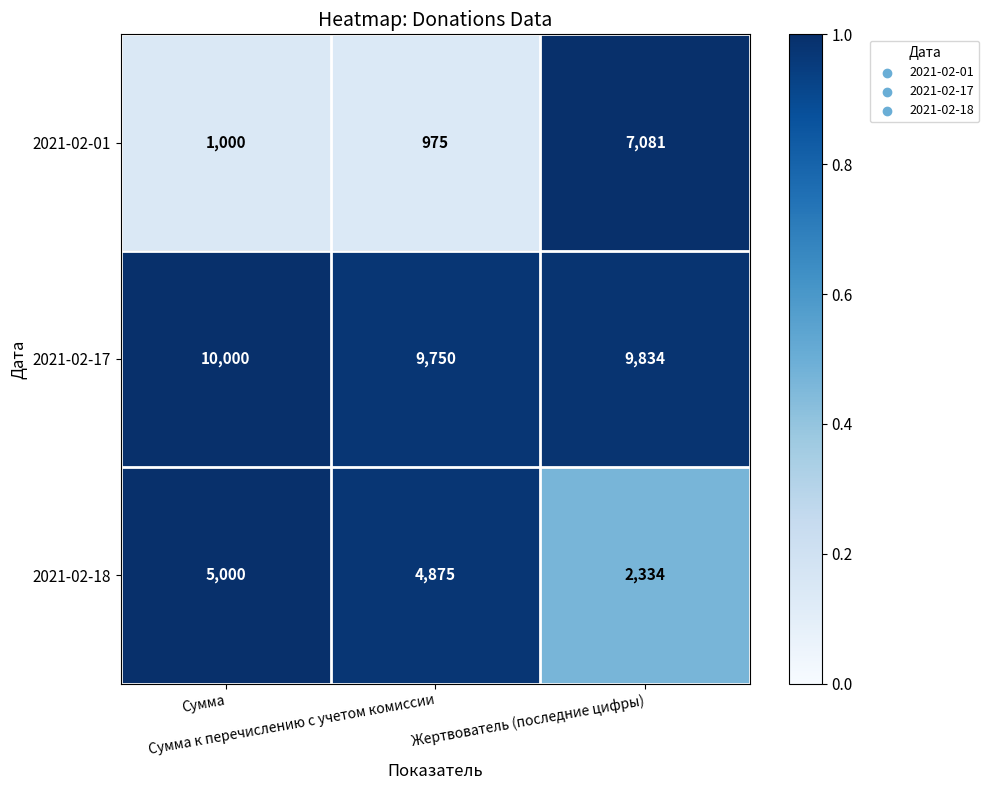

What is the average value of the 2021-02-17 series?

9861